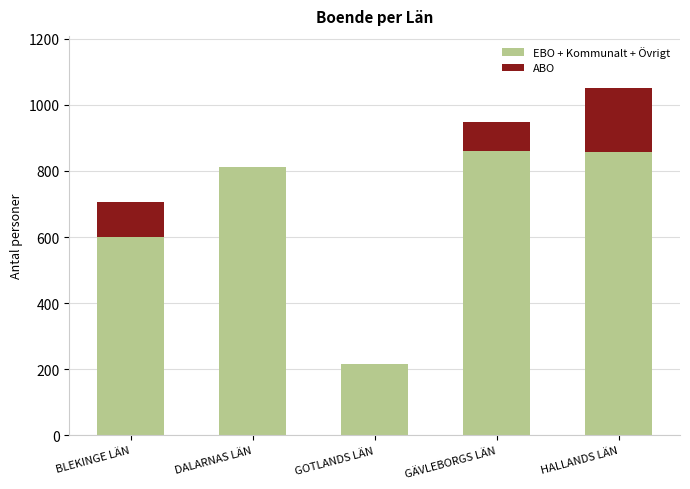

Count the number of data series in this chart.

2